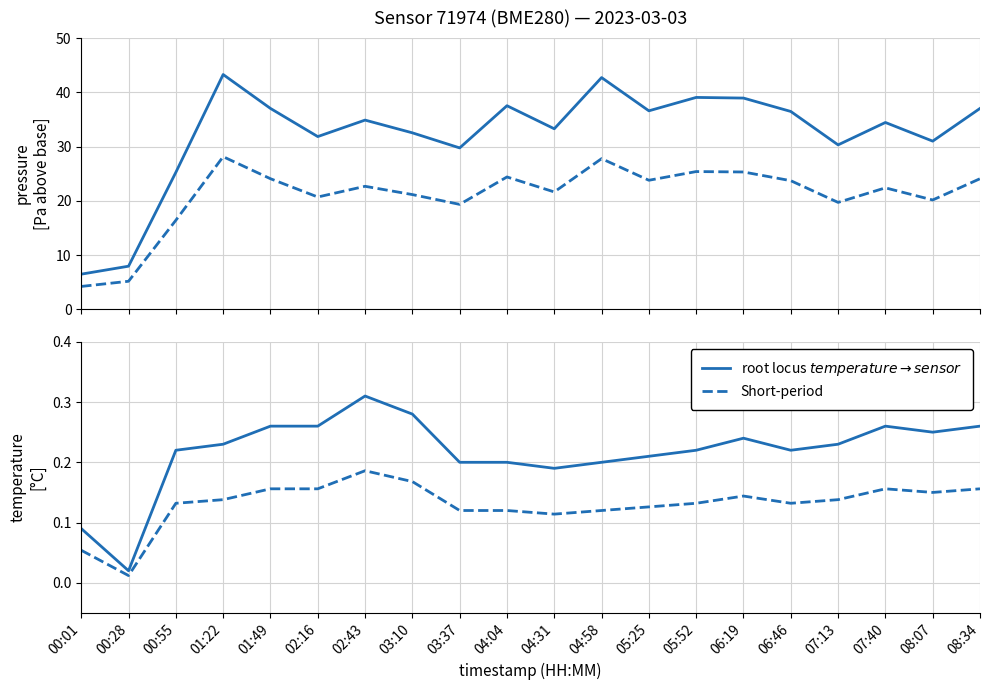

Rank the series at 08:07 from lowest to highest value.

Short-period, root locus $temperature \rightarrow sensor$, Short-period pressure, root locus pressure